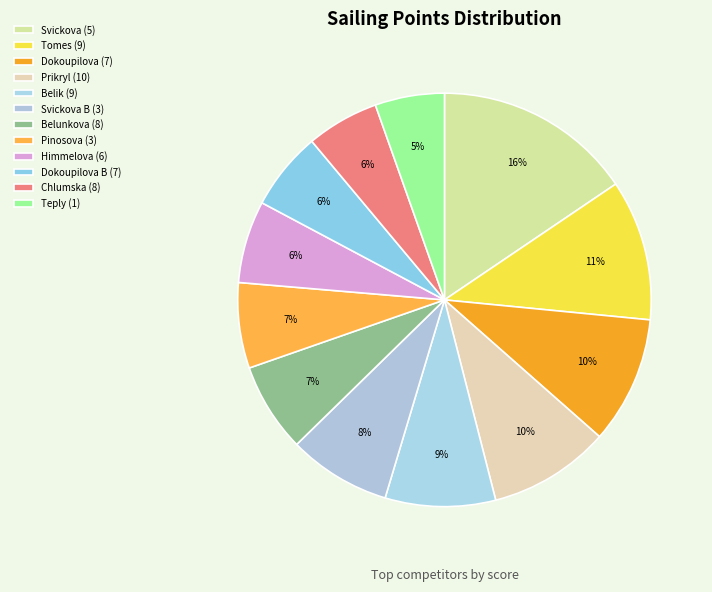

How many slices are in this pie chart?

12